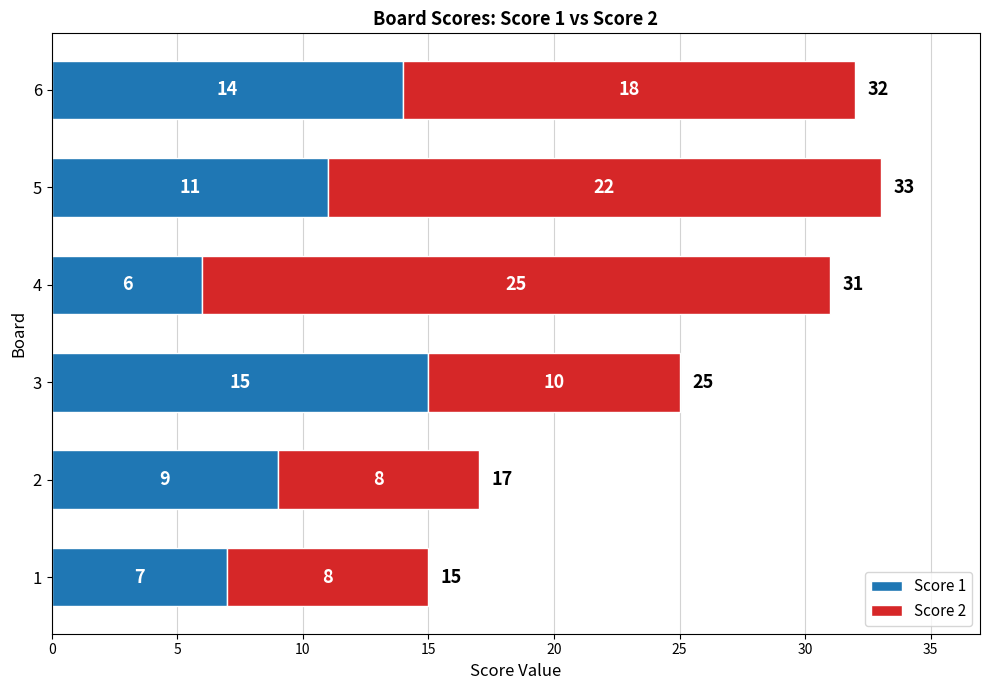

What is the highest value of the Score 1 series?

15